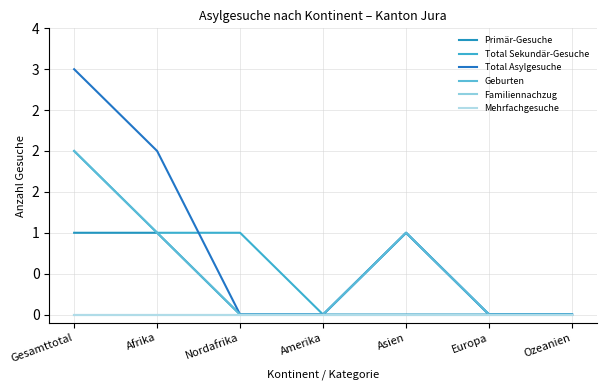

What is the label of the 3rd point from the left?

Nordafrika